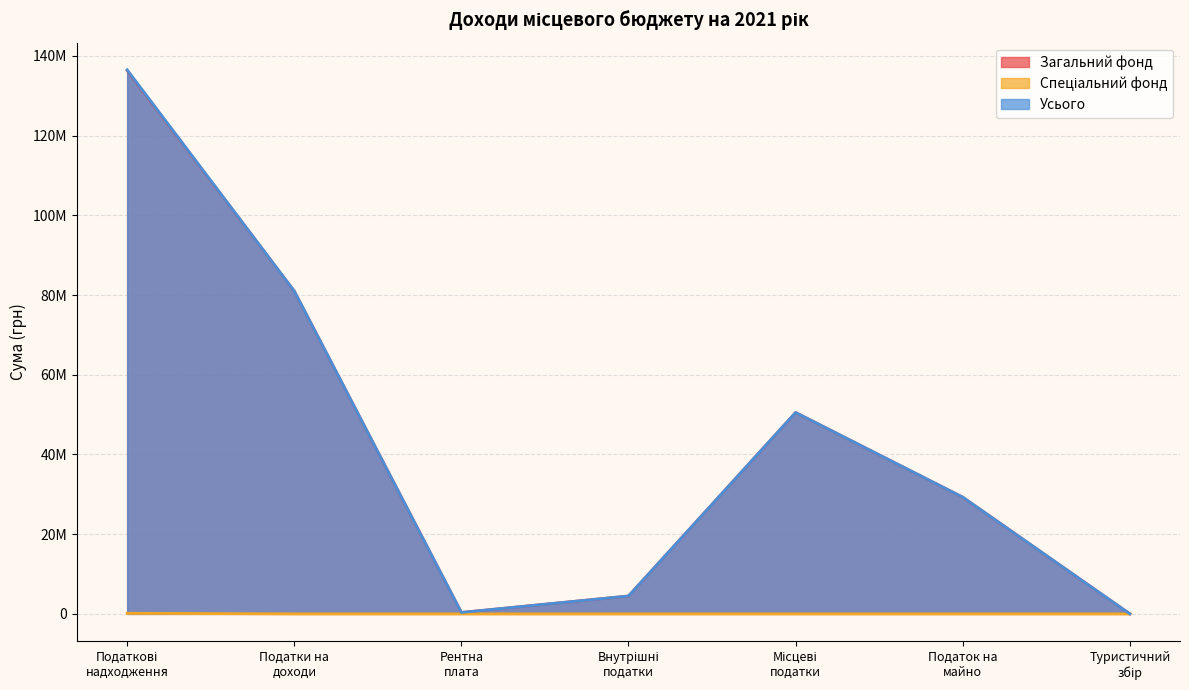

What is the label of the 2nd point from the right?

Податок на
майно